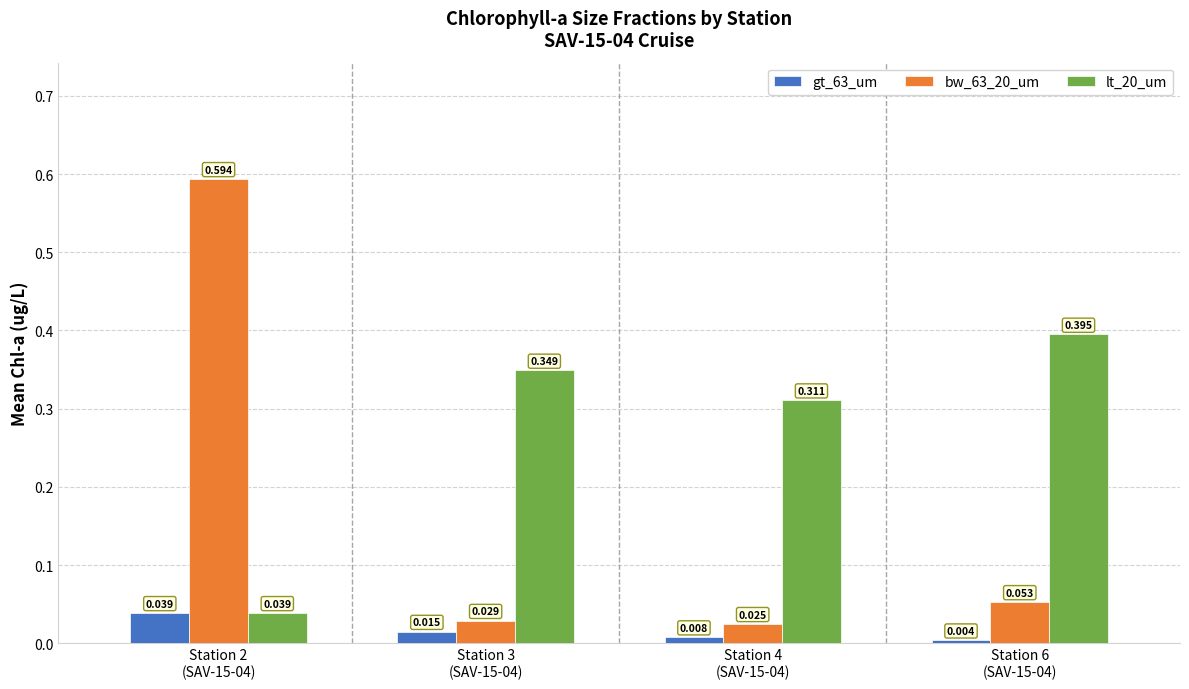

At how many categories does at least one series exceed 0?

4